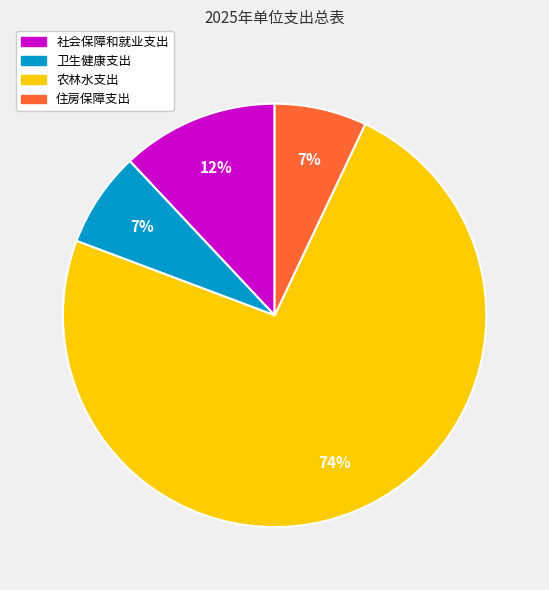

Count the number of slices in the pie.

4